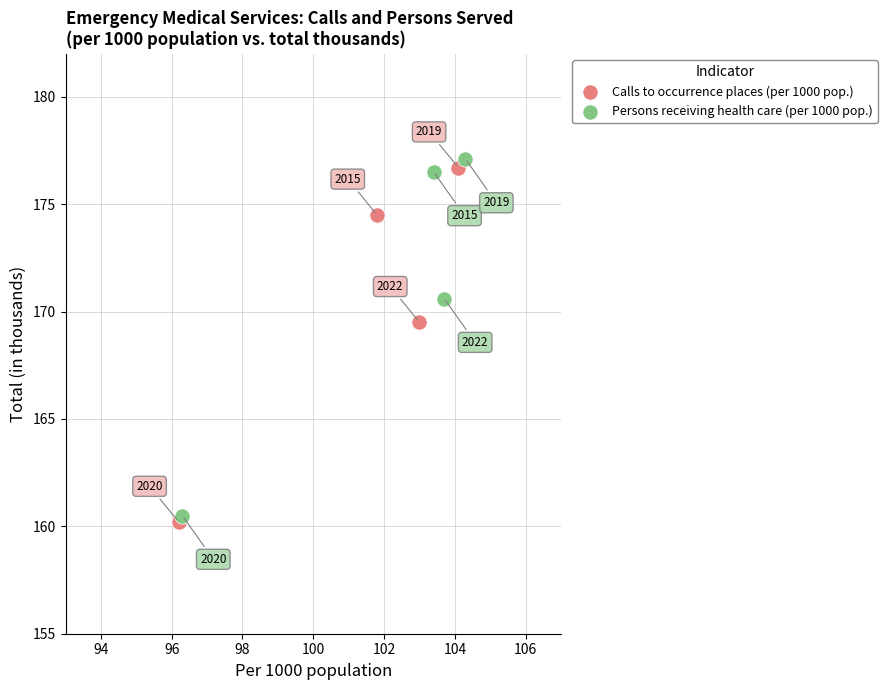

Which series contains the highest Y value?

Persons receiving health care (per 1000 pop.)